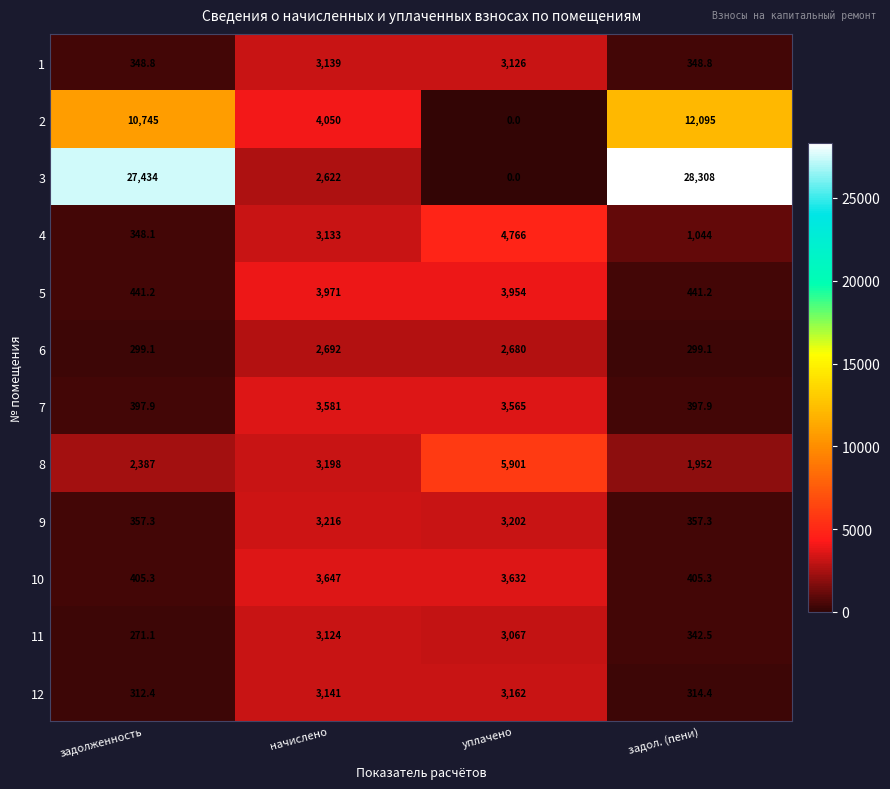

How many values in the 4 series are below 3133?

2